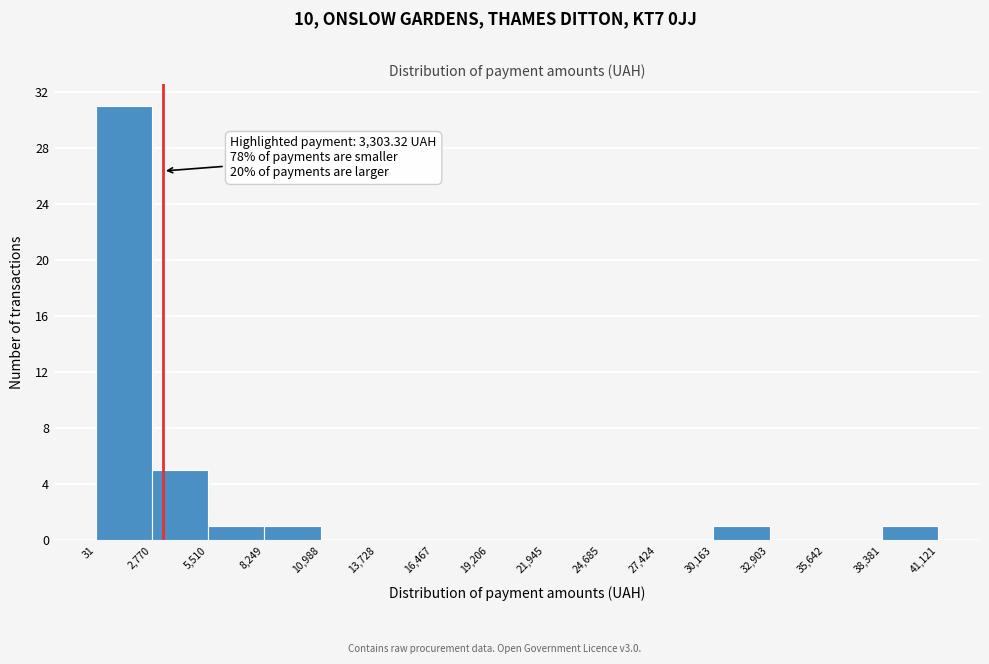

Over which range of the x-axis is the bar tallest?

31 to 2,770